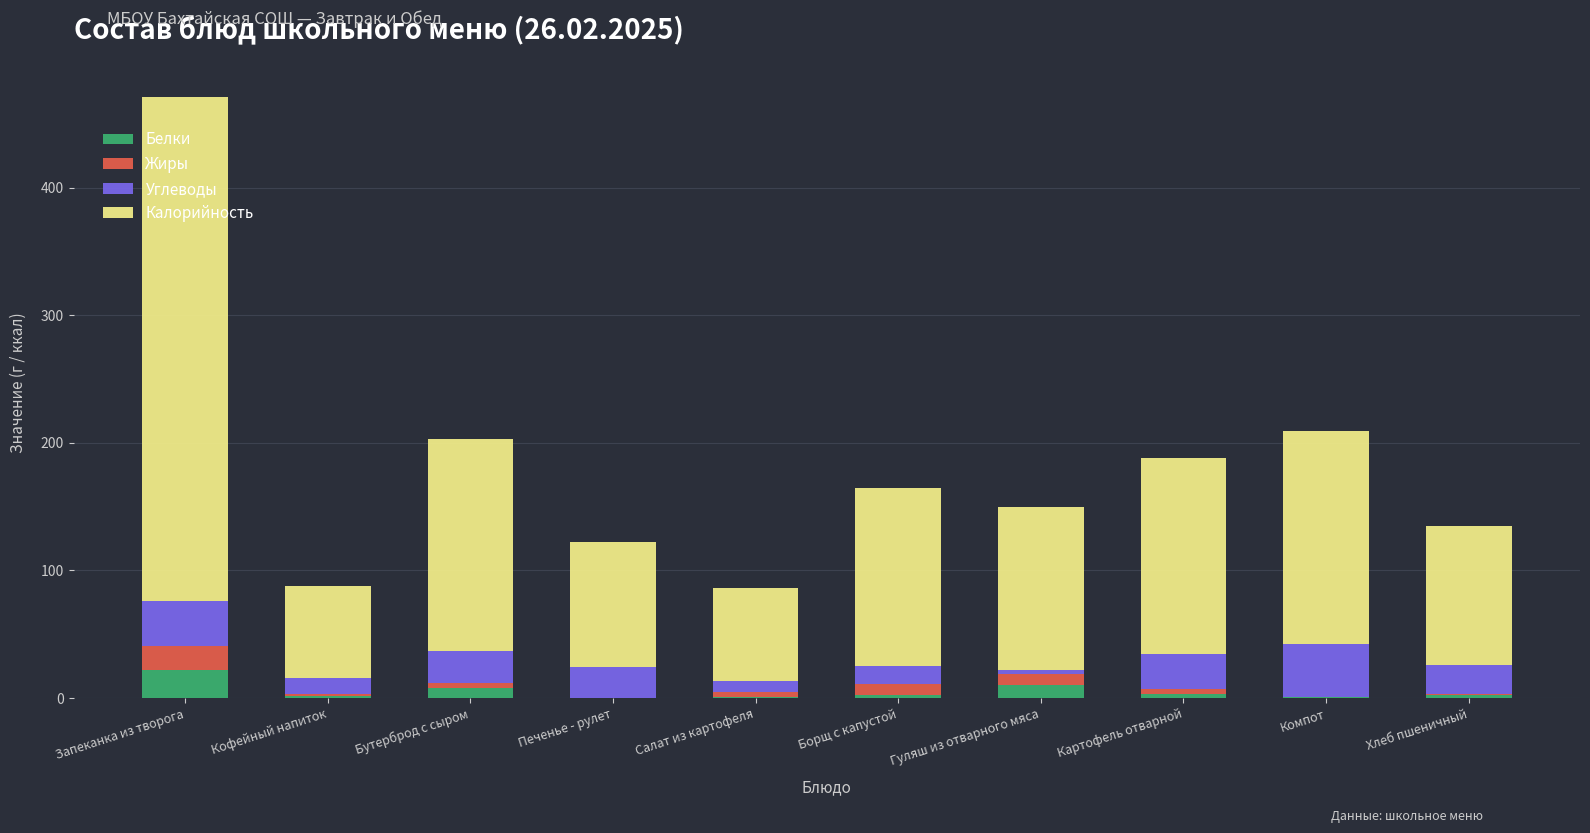

What is the maximum value for Белки?

22.1